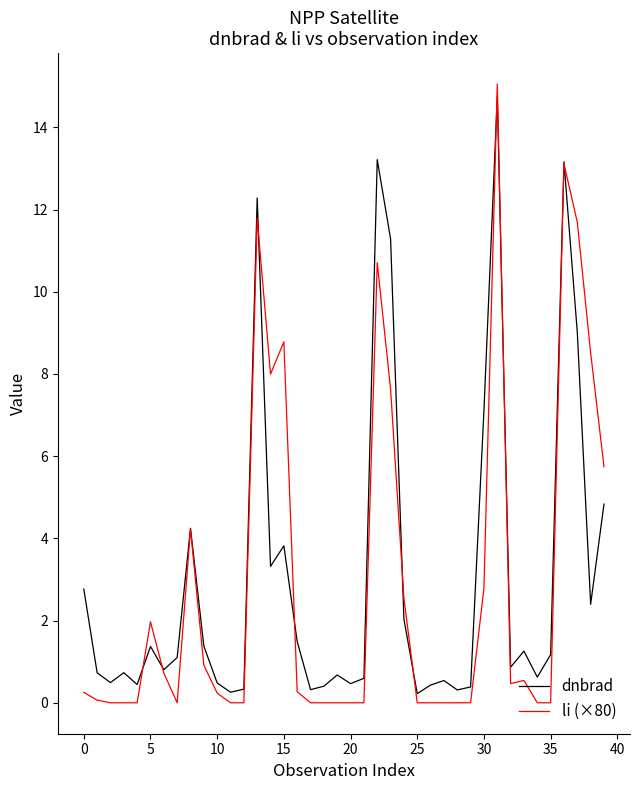

Which series has the widest spread of values?

li (×80)